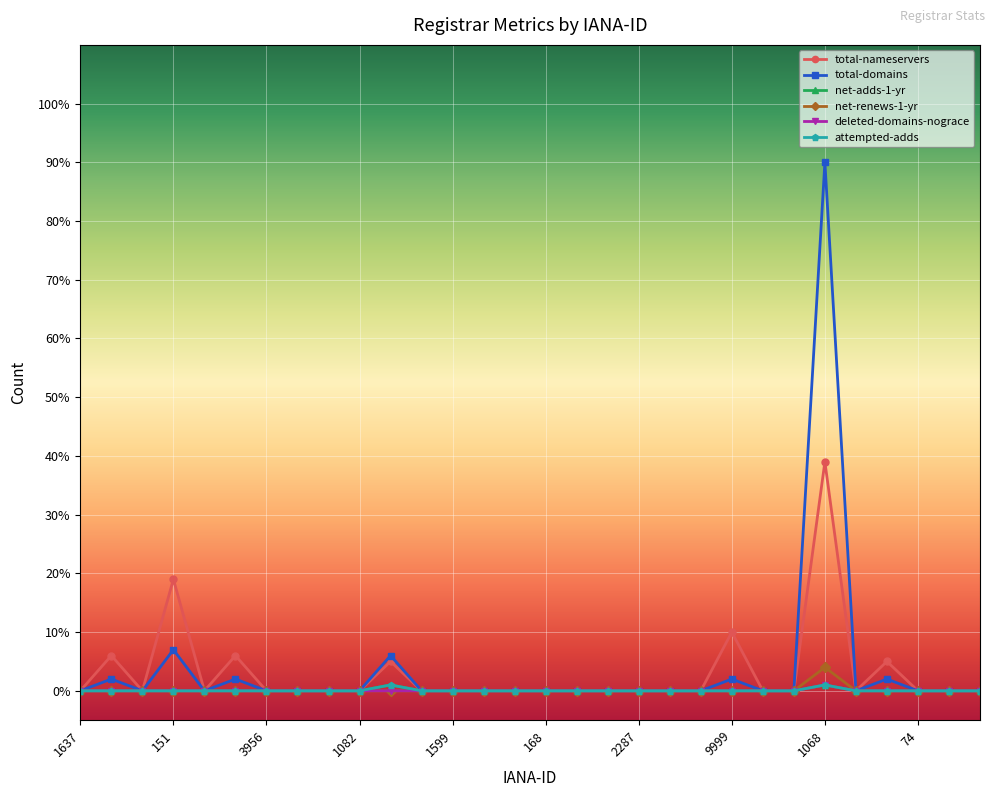

Reading right to left, list all the values displayed in this chart.

total-nameservers: 0	0	0	5	0	39	0	0	10	0	0	0	0	0	0	0	0	0	0	5	0	0	0	0	6	0	19	0	6	0
total-domains: 0	0	0	2	0	90	0	0	2	0	0	0	0	0	0	0	0	0	0	6	0	0	0	0	2	0	7	0	2	0
net-adds-1-yr: 0	0	0	0	0	1	0	0	0	0	0	0	0	0	0	0	0	0	0	1	0	0	0	0	0	0	0	0	0	0
net-renews-1-yr: 0	0	0	0	0	4	0	0	0	0	0	0	0	0	0	0	0	0	0	0	0	0	0	0	0	0	0	0	0	0
deleted-domains-nograce: 0	0	0	0	0	1	0	0	0	0	0	0	0	0	0	0	0	0	0	0	0	0	0	0	0	0	0	0	0	0
attempted-adds: 0	0	0	0	0	1	0	0	0	0	0	0	0	0	0	0	0	0	0	1	0	0	0	0	0	0	0	0	0	0